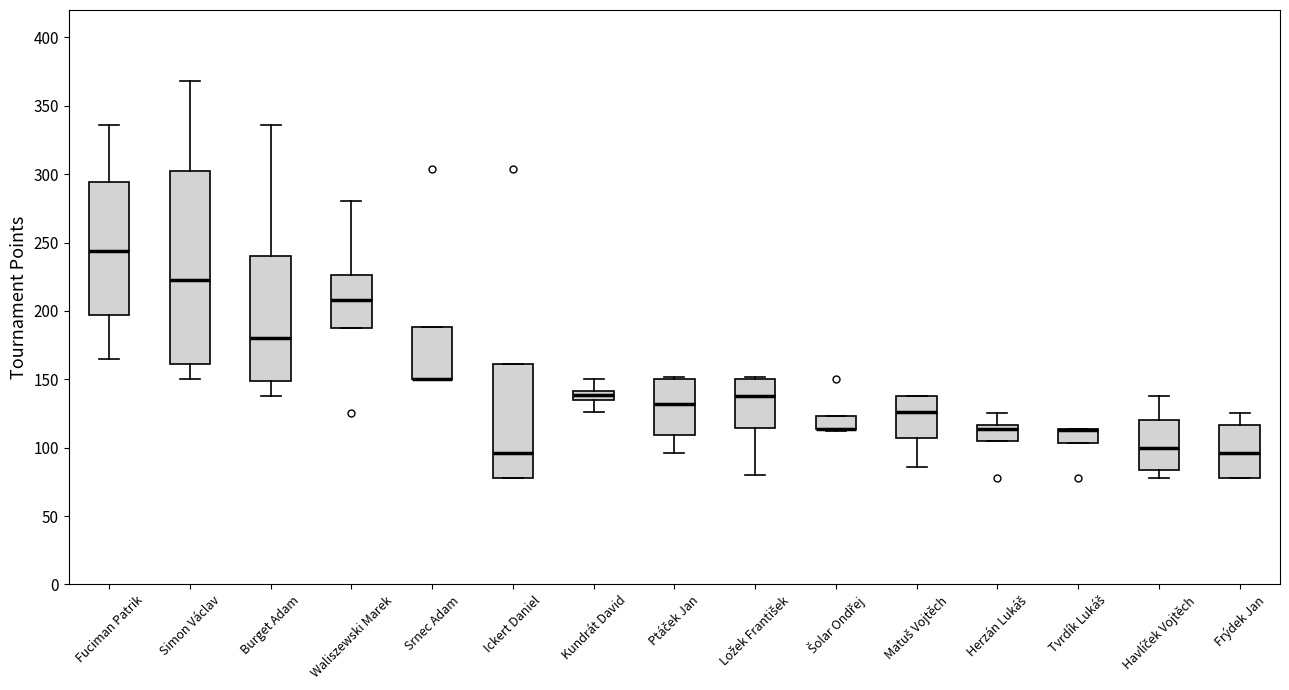

Where is the lower edge of the box for Herzán Lukáš on the y-axis? The values are not printed on the chart, so give them approximately, as read against the axis.

105